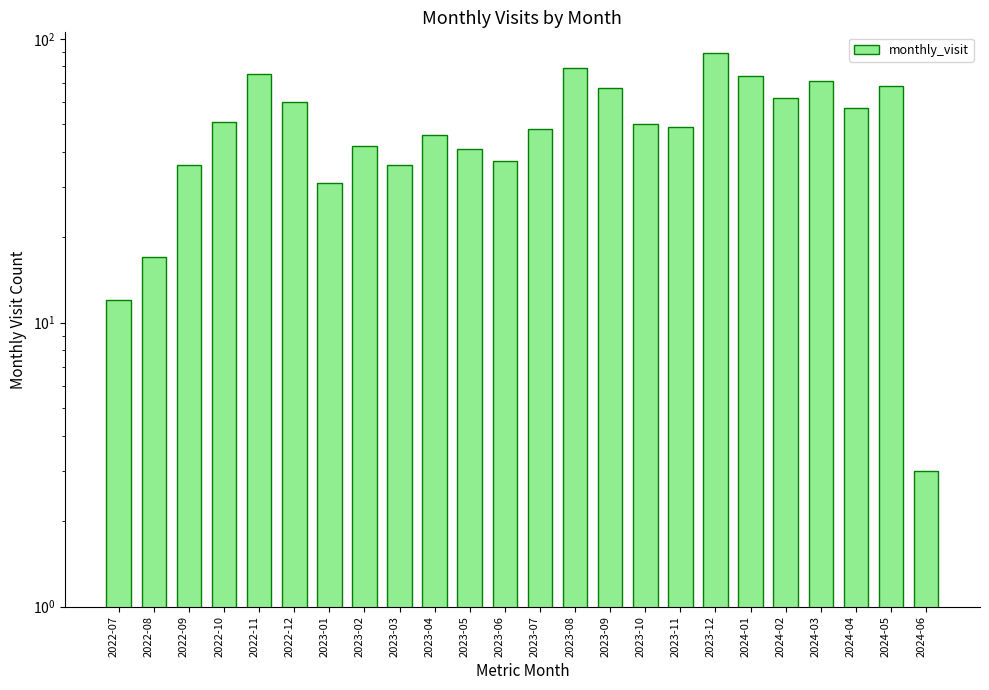

Does the chart contain stacked bars?

No